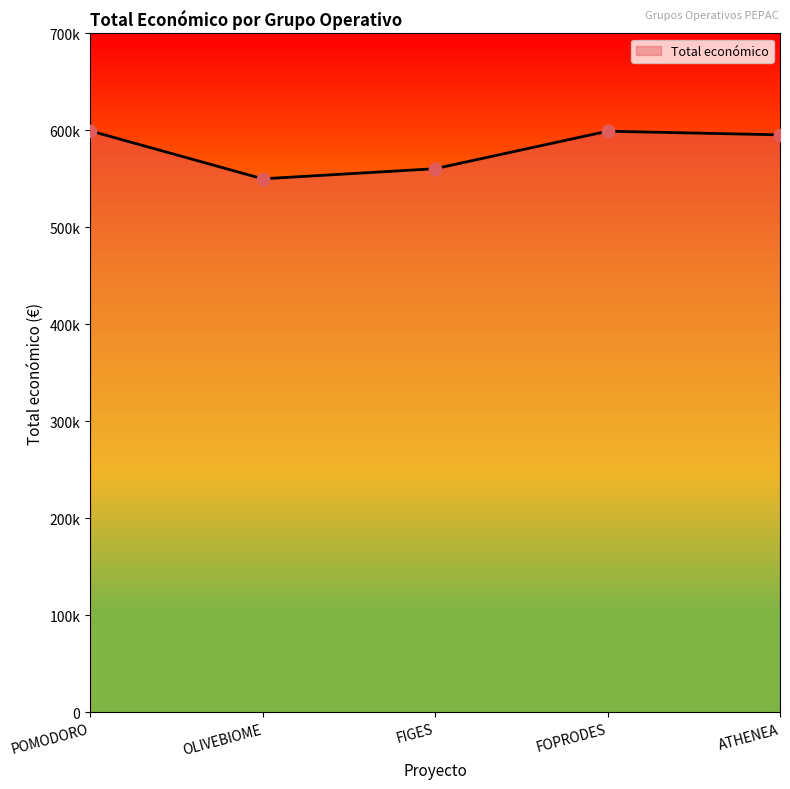

What is the ratio of the value at FOPRODES to the value at OLIVEBIOME?

1.1